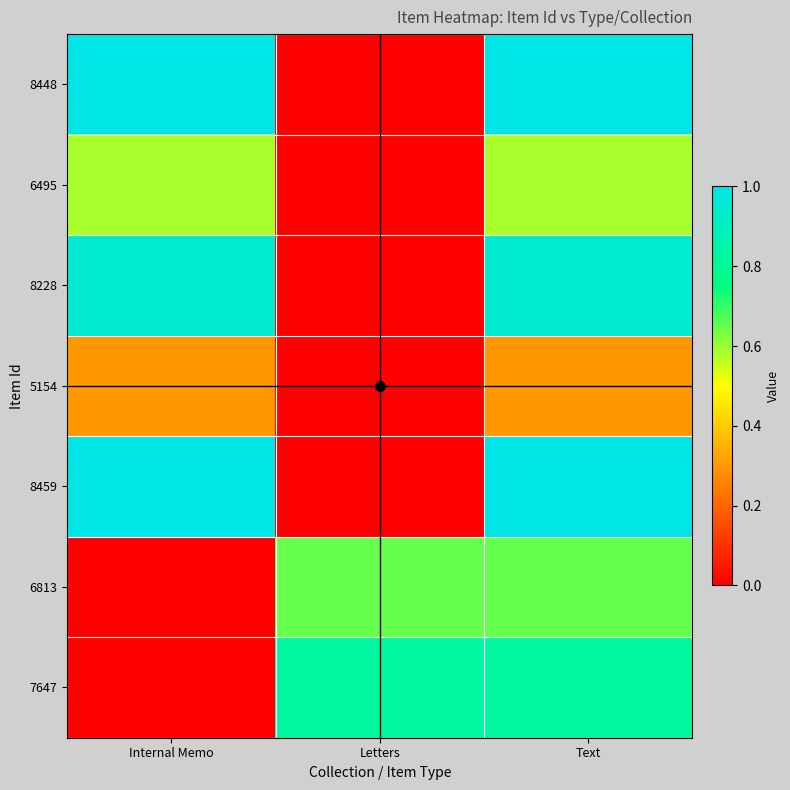

What is the total value across all series at Letters?

1.5